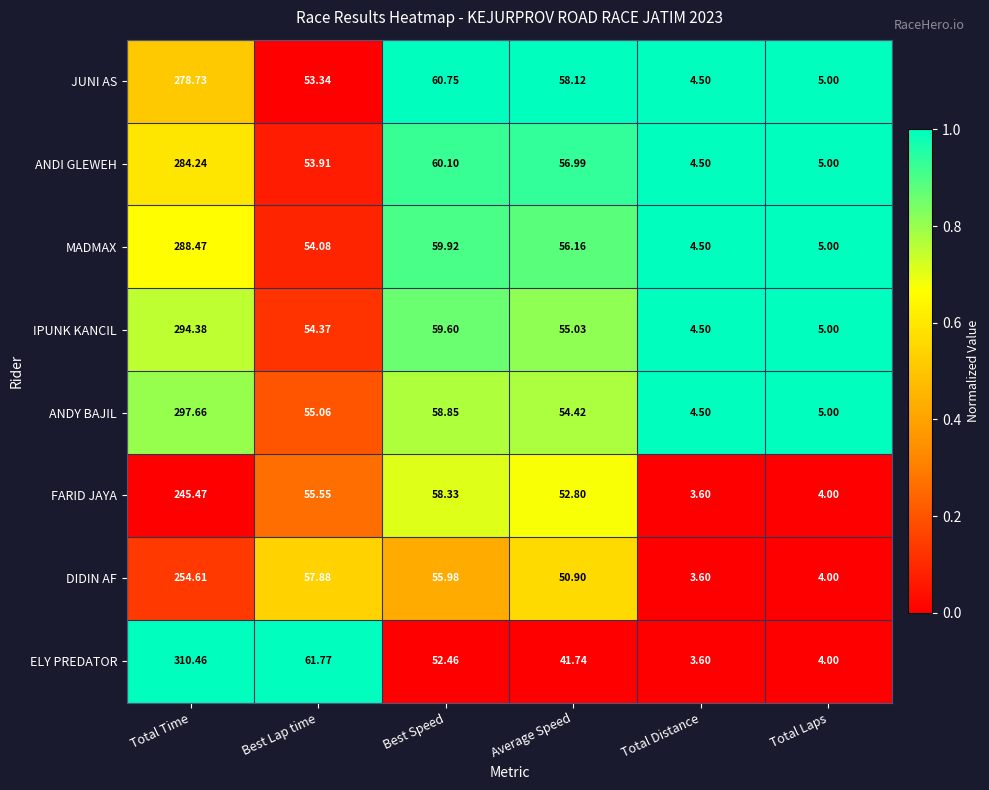

Where is ANDY BAJIL nearest to the value 151?

Best Speed